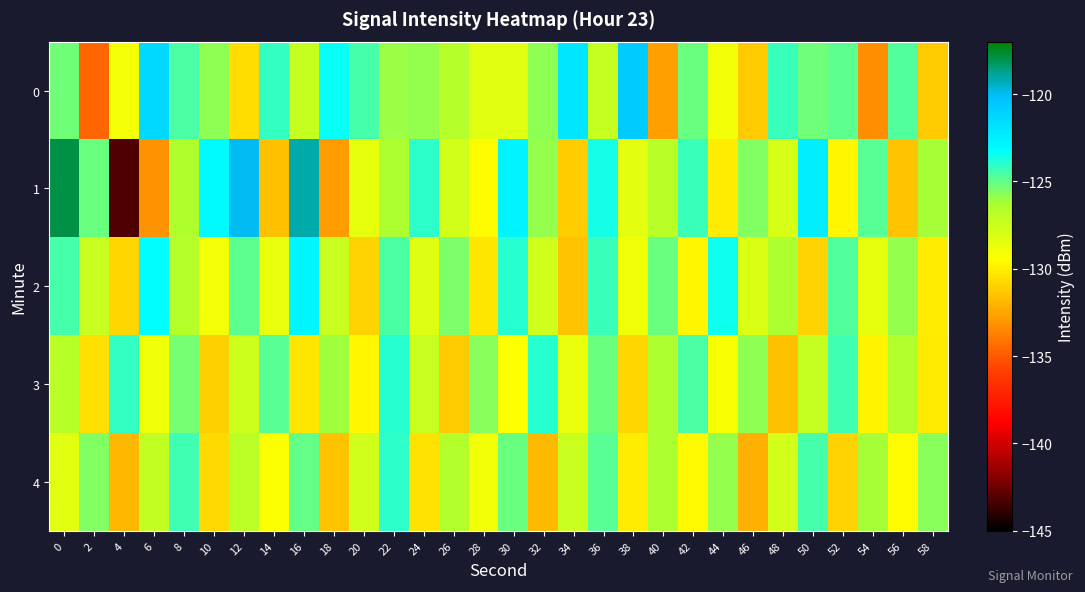

Reading left to right, extract all data points from this chart.

0: 0=-125.3	2=-134.5	4=-129.1	6=-121.5	8=-124.6	10=-125.8	12=-130.6	14=-124.2	16=-127.3	18=-123.4	20=-124.5	22=-126.0	24=-125.9	26=-126.7	28=-128.3	30=-128.3	32=-125.8	34=-122.1	36=-127.2	38=-120.8	40=-132.7	42=-125.2	44=-129.0	46=-131.3	48=-124.3	50=-125.2	52=-124.9	54=-133.2	56=-124.7	58=-131.3
1: 0=-117.9	2=-125.1	4=-143.2	6=-133.2	8=-126.4	10=-123.1	12=-120.0	14=-131.6	16=-119.2	18=-132.8	20=-128.5	22=-126.3	24=-124.1	26=-127.8	28=-129.5	30=-122.7	32=-125.9	34=-131.2	36=-123.6	38=-128.4	40=-126.8	42=-124.3	44=-130.1	46=-125.6	48=-127.9	50=-122.4	52=-129.7	54=-124.8	56=-131.5	58=-126.2
2: 0=-124.5	2=-127.3	4=-130.8	6=-123.2	8=-126.7	10=-129.1	12=-124.9	14=-128.6	16=-122.8	18=-127.4	20=-131.0	22=-124.6	24=-128.2	26=-125.5	28=-130.3	30=-123.9	32=-127.7	34=-131.5	36=-124.3	38=-128.9	40=-125.1	42=-129.7	44=-123.5	46=-128.1	48=-126.3	50=-130.9	52=-124.7	54=-128.5	56=-125.9	58=-130.1
3: 0=-126.8	2=-130.5	4=-124.2	6=-128.9	8=-125.4	10=-131.1	12=-127.6	14=-124.8	16=-130.3	18=-126.1	20=-129.7	22=-123.9	24=-127.5	26=-131.3	28=-125.7	30=-129.4	32=-124.0	34=-128.6	36=-125.2	38=-130.8	40=-126.4	42=-124.6	44=-129.2	46=-125.8	48=-131.6	50=-127.2	52=-124.4	54=-129.9	56=-126.6	58=-130.2
4: 0=-128.3	2=-125.6	4=-131.9	6=-127.1	8=-124.4	10=-130.7	12=-126.9	14=-129.3	16=-125.0	18=-131.5	20=-127.7	22=-124.1	24=-130.4	26=-126.6	28=-129.0	30=-125.2	32=-131.8	34=-127.4	36=-124.8	38=-130.1	40=-126.3	42=-129.6	44=-125.9	46=-132.1	48=-127.8	50=-124.5	52=-130.9	54=-126.2	56=-129.5	58=-125.7